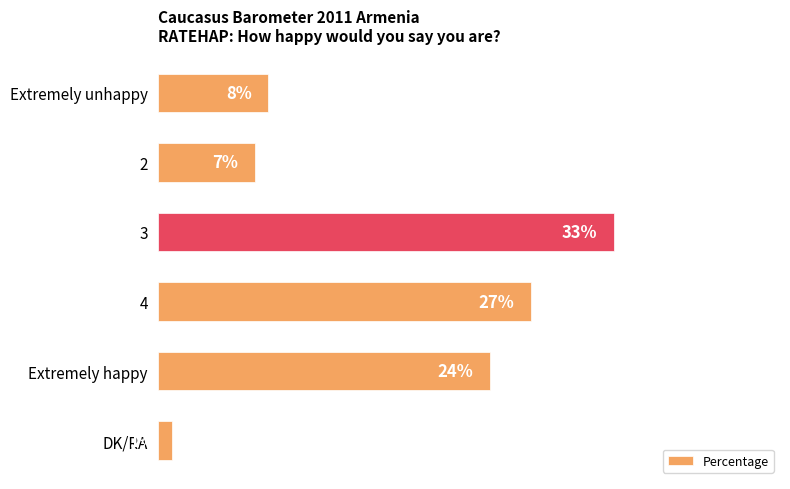

Which label corresponds to the smallest value in the chart?

DK/RA